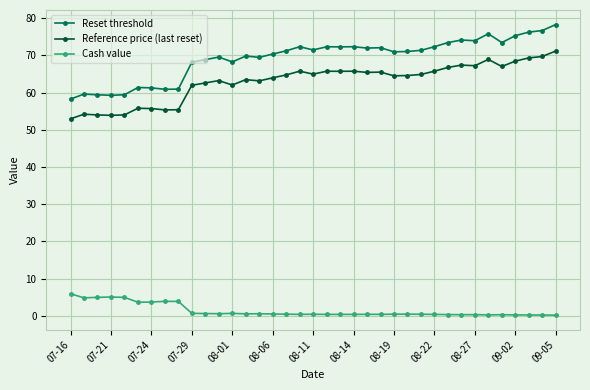

True or false: Reference price (last reset) has more than 0 interior local peaks.

True